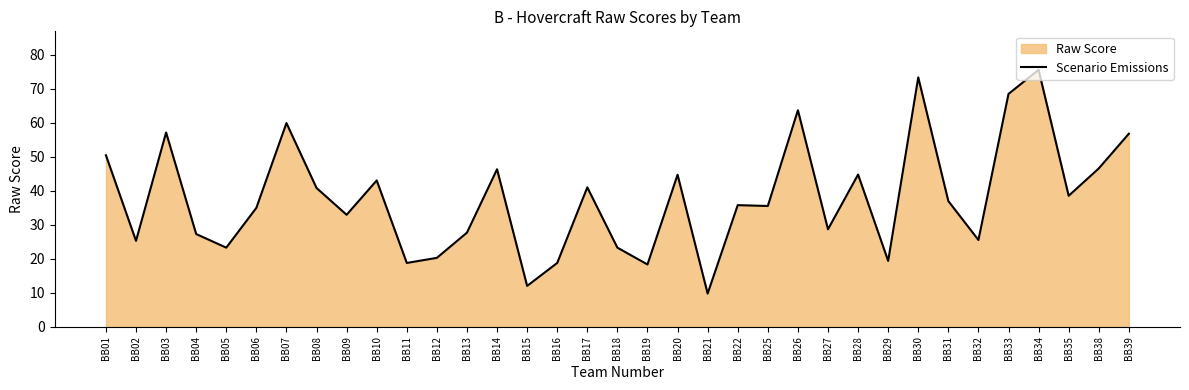

How many values are below 35?

16